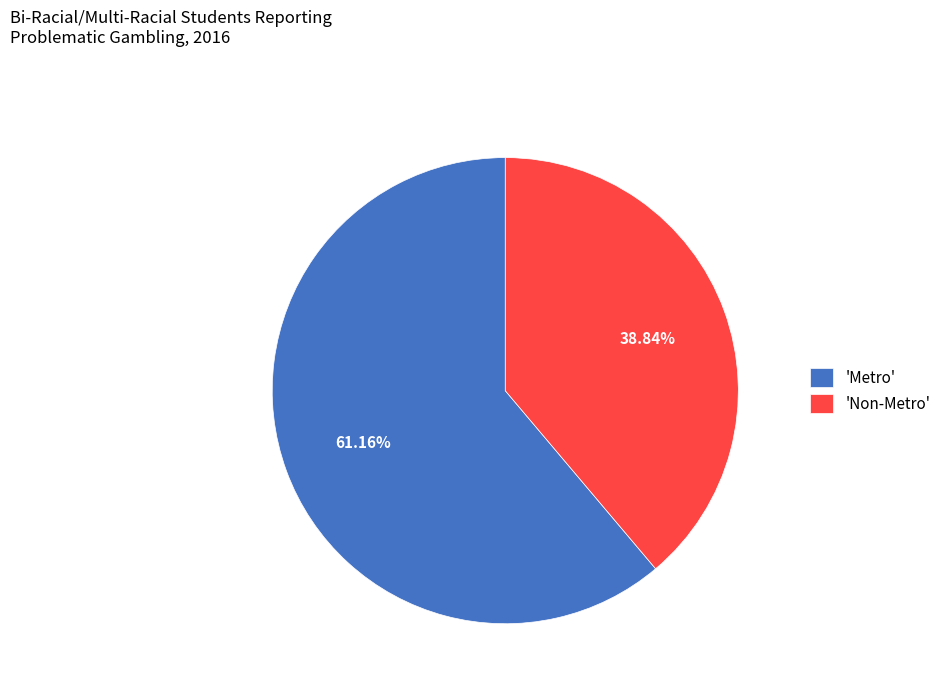

How many segments does this pie chart have?

2